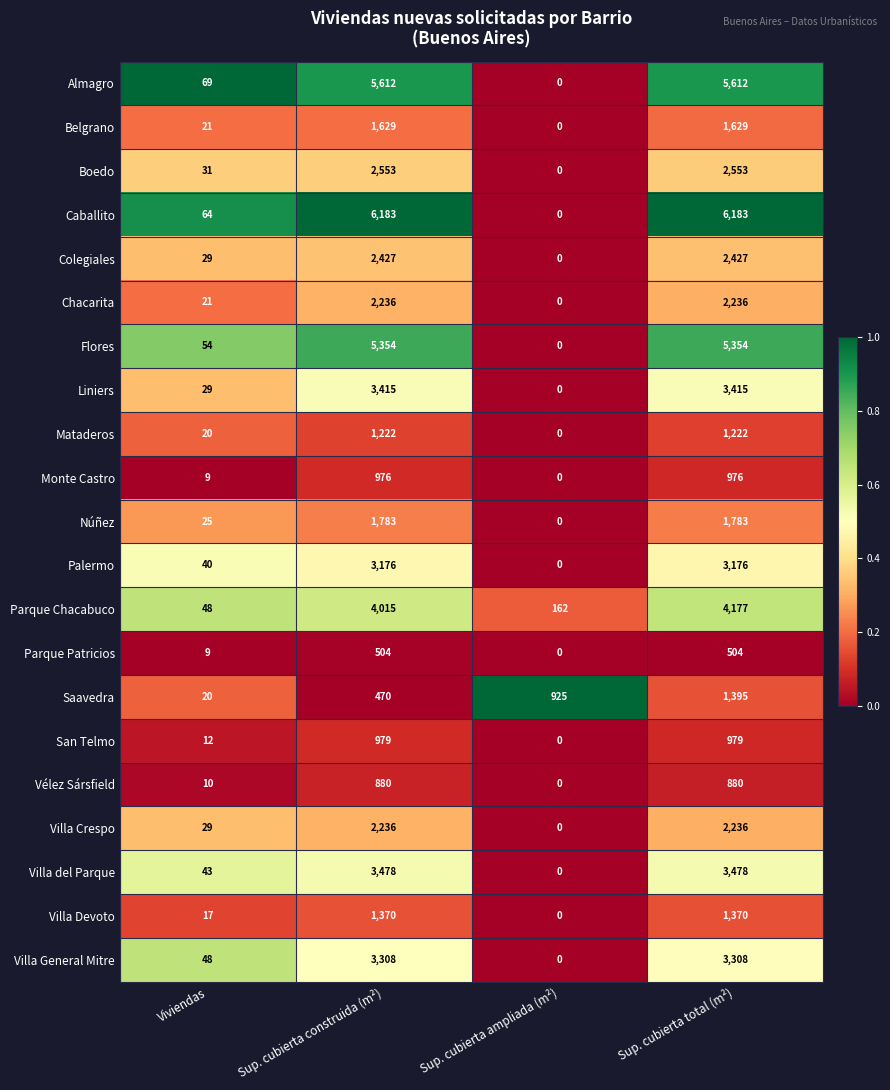

What is the maximum value shown in the chart?

6183